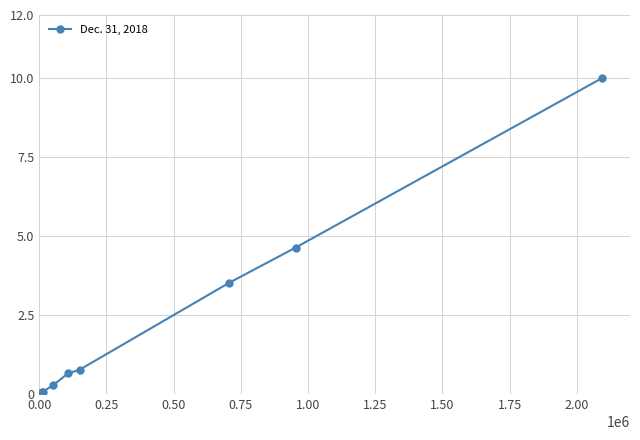

What is the greatest value displayed?

10.0